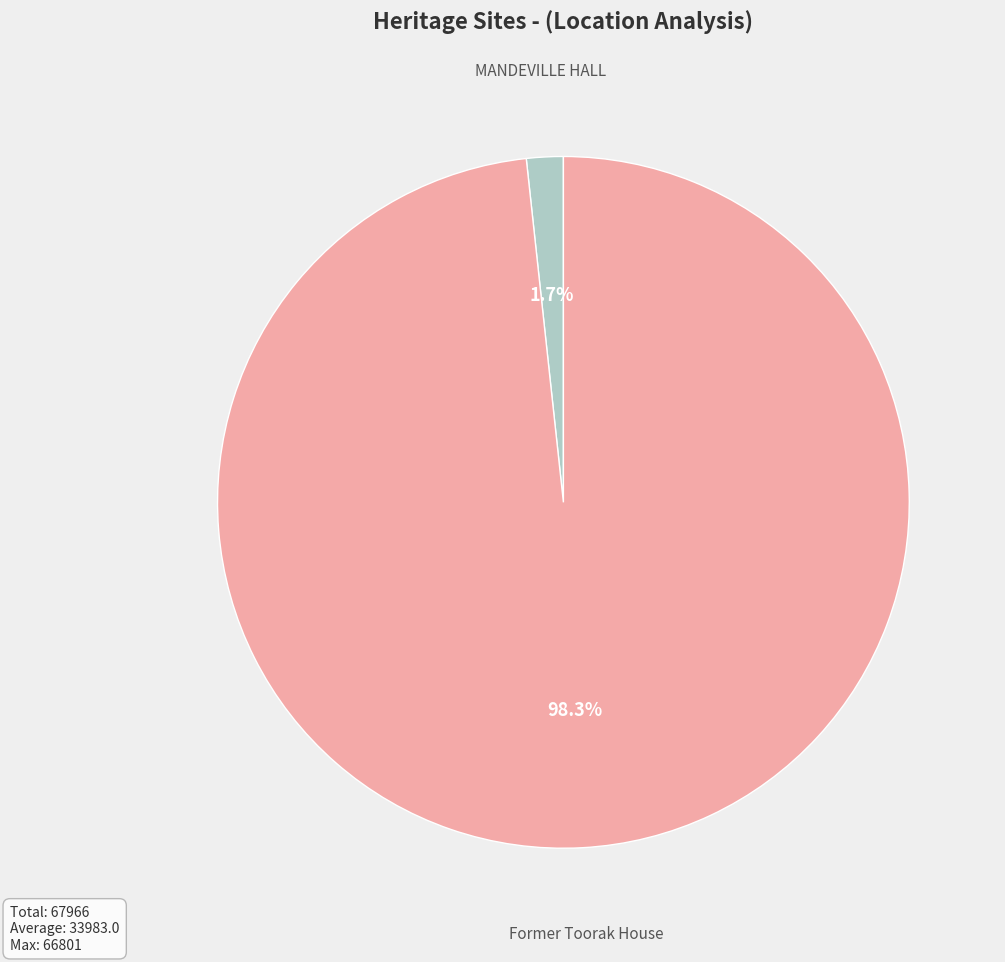

Is there a majority slice in this chart?

Yes